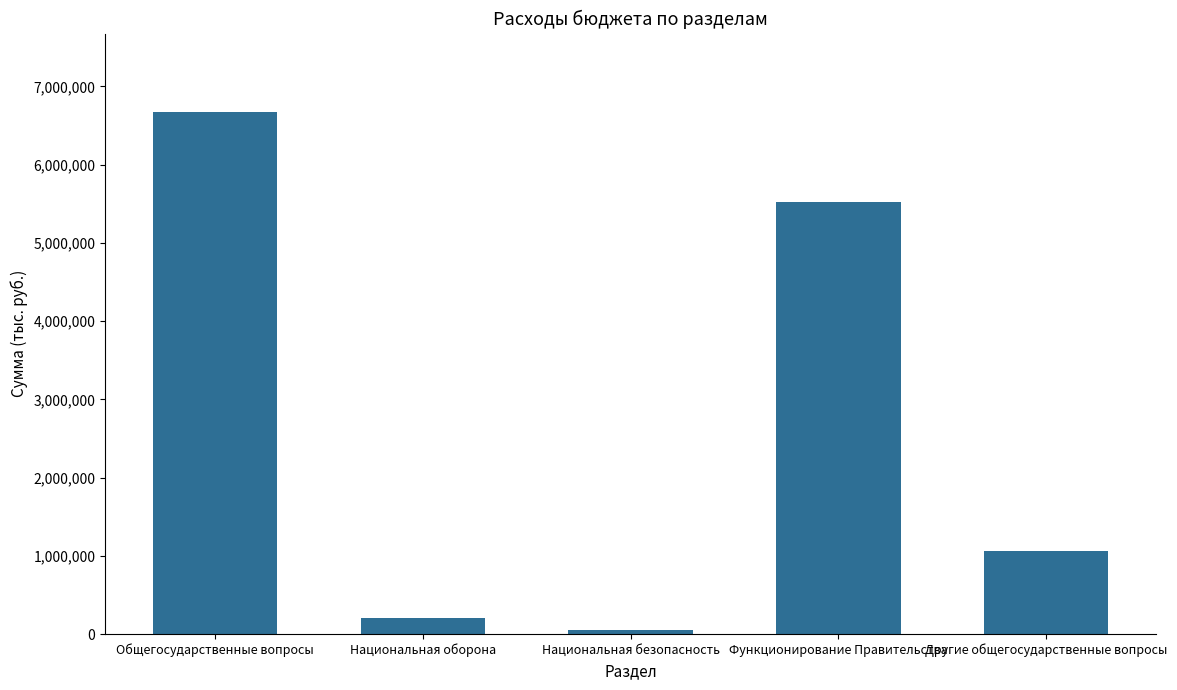

Rank the categories by value from lowest to highest.

Национальная безопасность, Национальная оборона, Другие общегосударственные вопросы, Функционирование Правительства, Общегосударственные вопросы